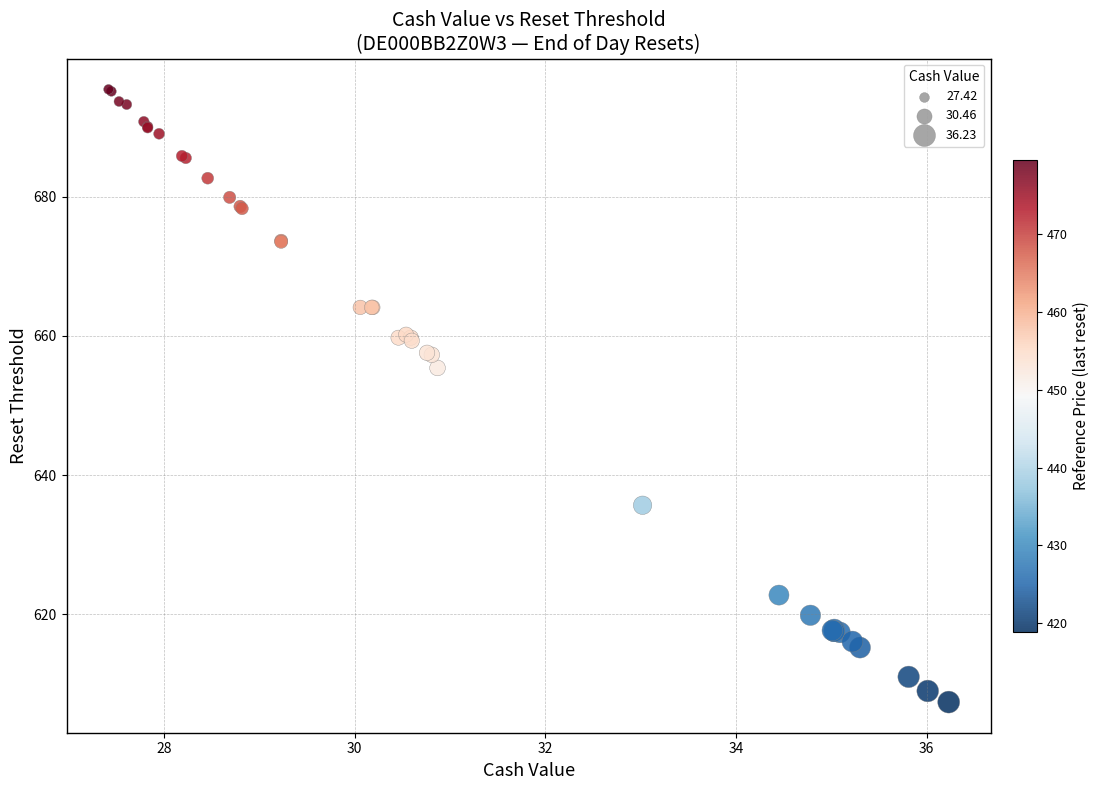

What Y value in the scatter plot is closest to 651?

655.4